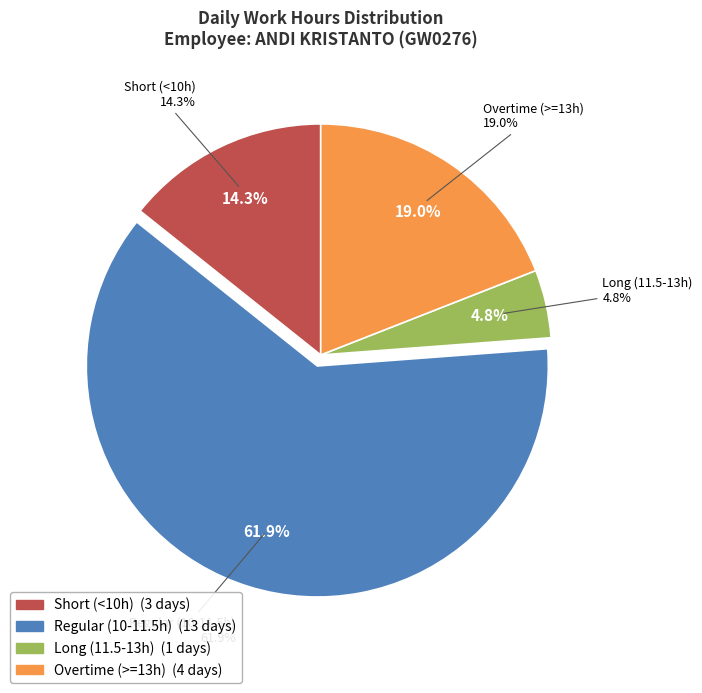

The 9-Sat slice represents 1% of the pie. True or false?

False